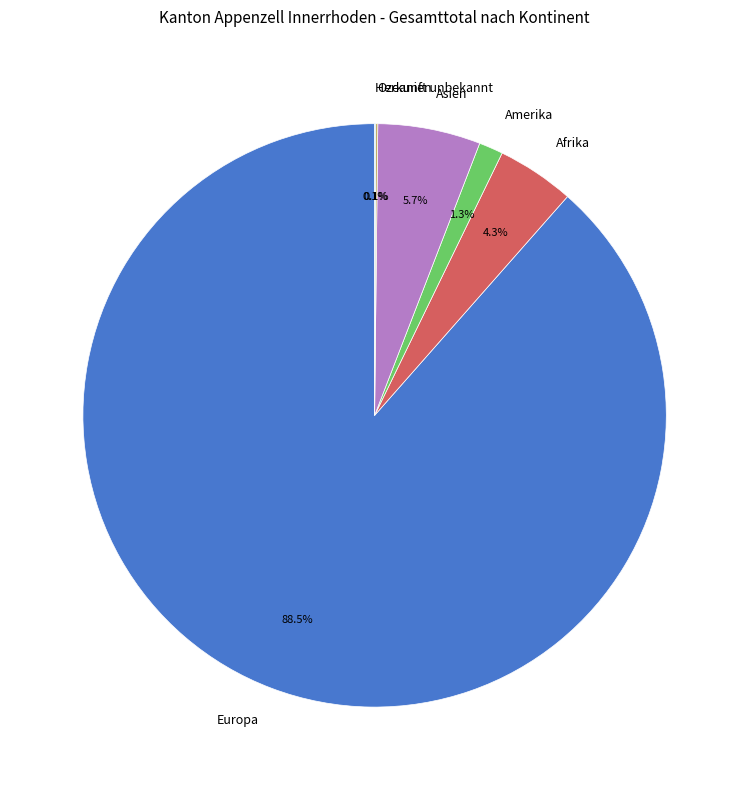

True or false: Asien accounts for 1% of the total.

False